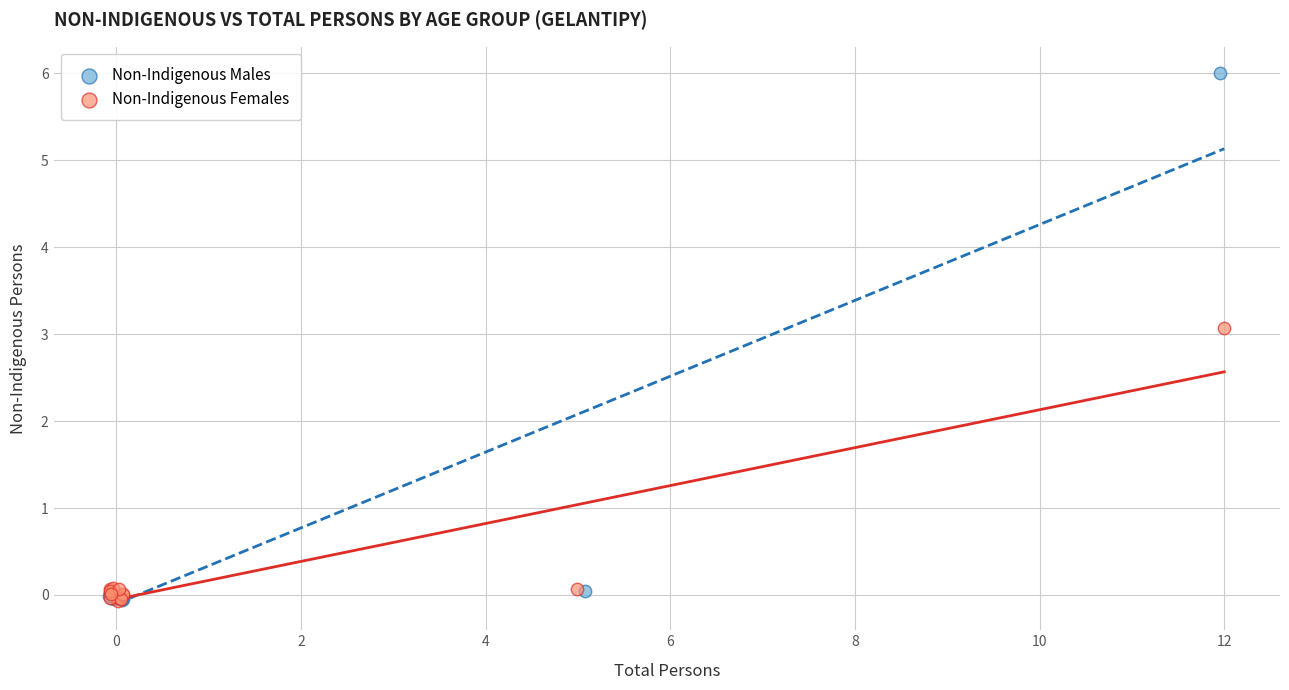

Which series contains the highest Y value?

Non-Indigenous Males